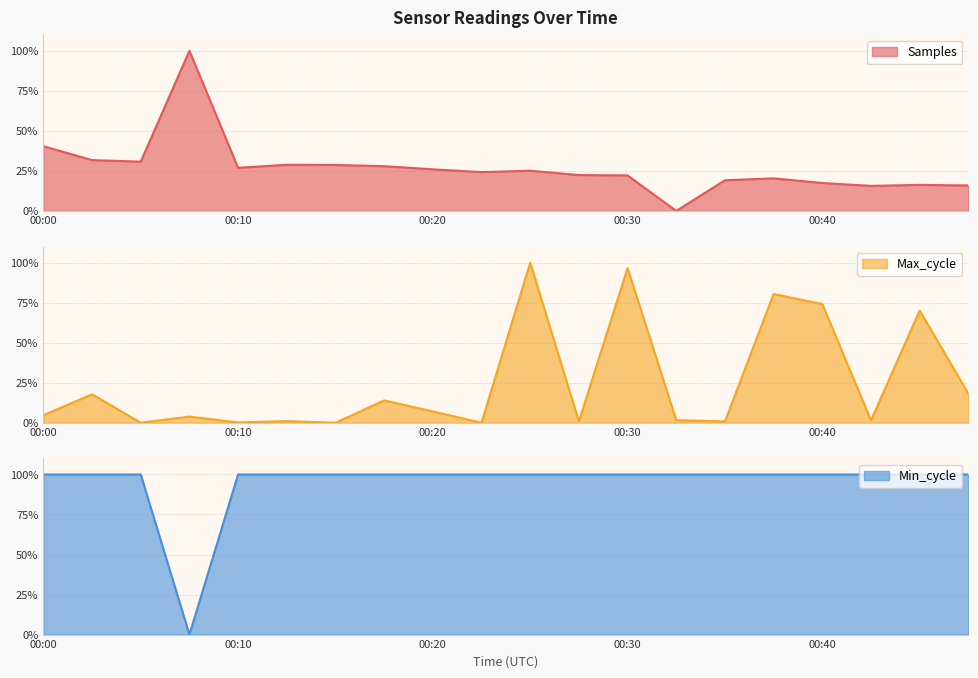

Which series has the largest range (max minus min)?

Samples